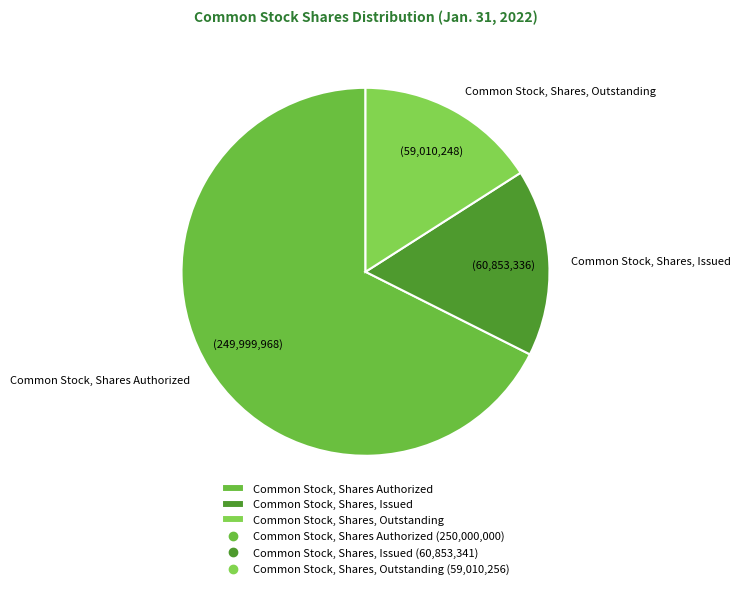

True or false: Common Stock, Shares Authorized accounts for 53% of the total.

False